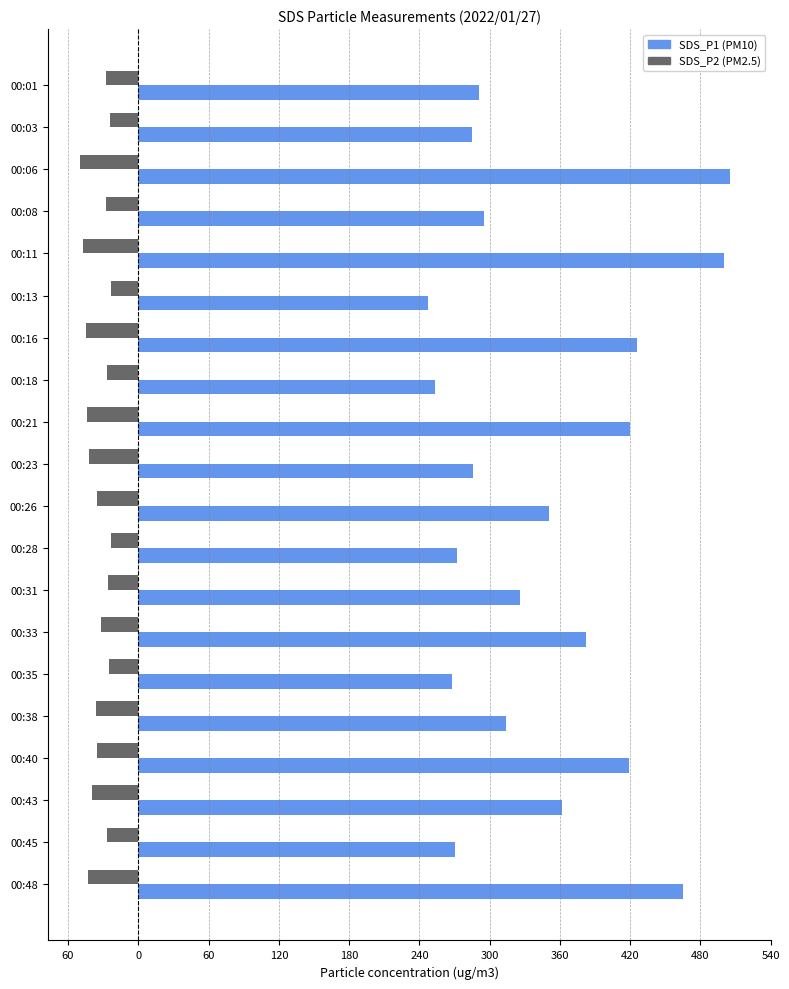

What are all the series names shown in the legend?

SDS_P1 (PM10), SDS_P2 (PM2.5)